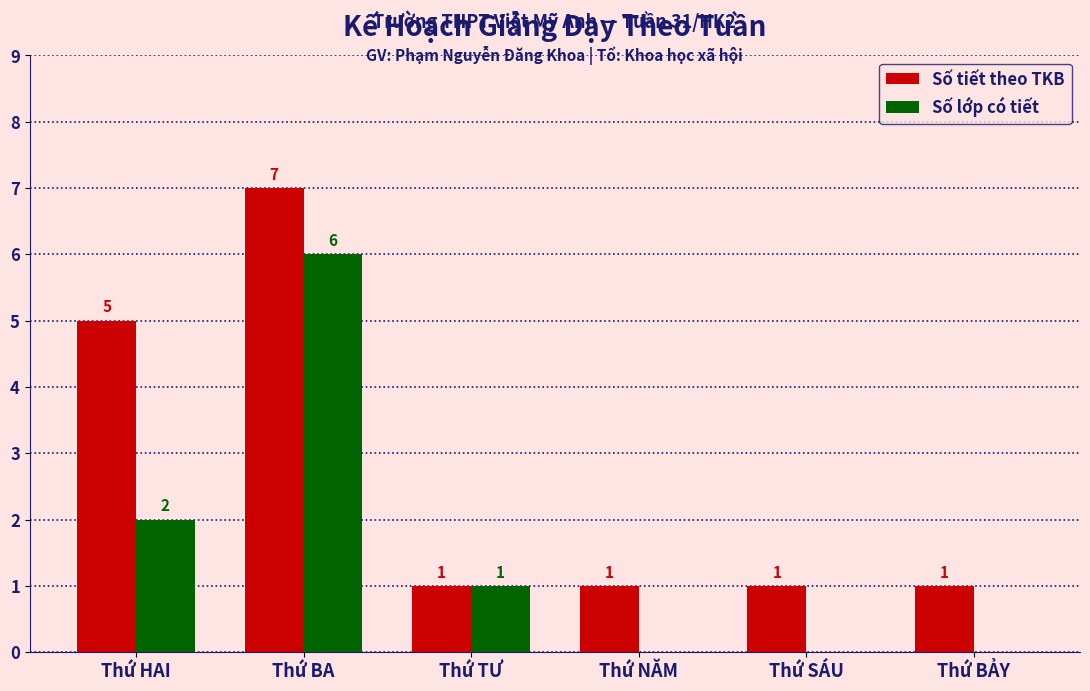

How many groups of bars are there?

6